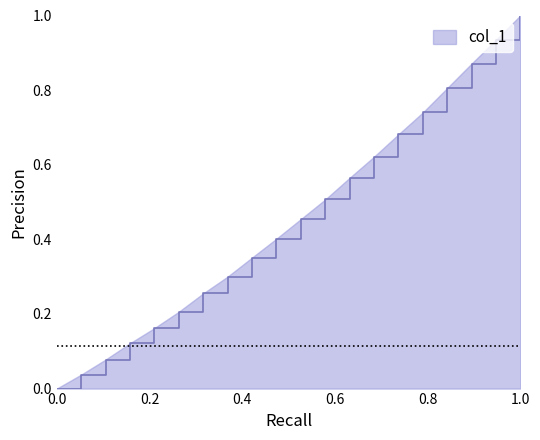

What is the maximum value shown in the chart?

1.0